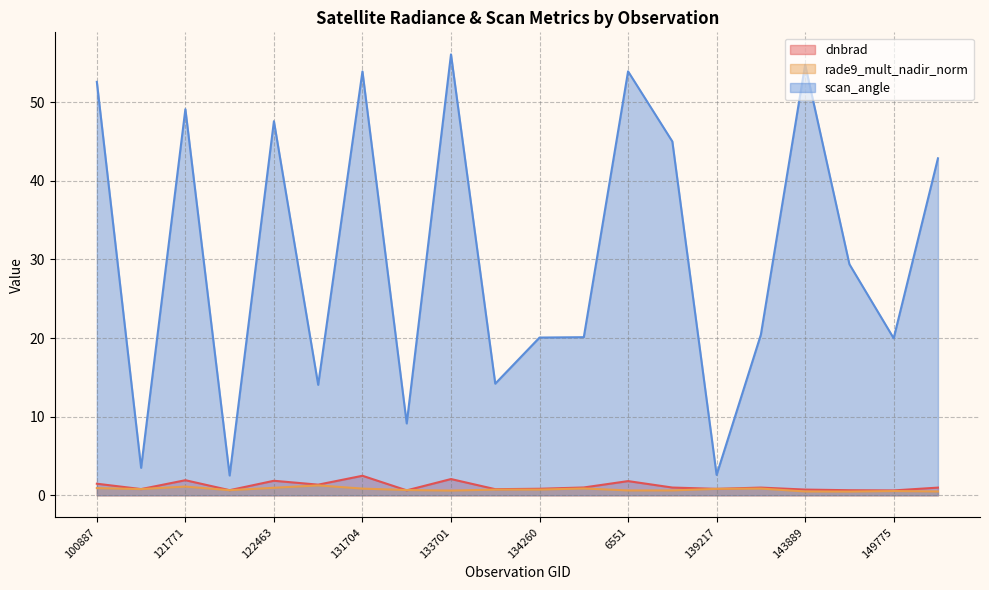

At how many categories does at least one series exceed 5?

17